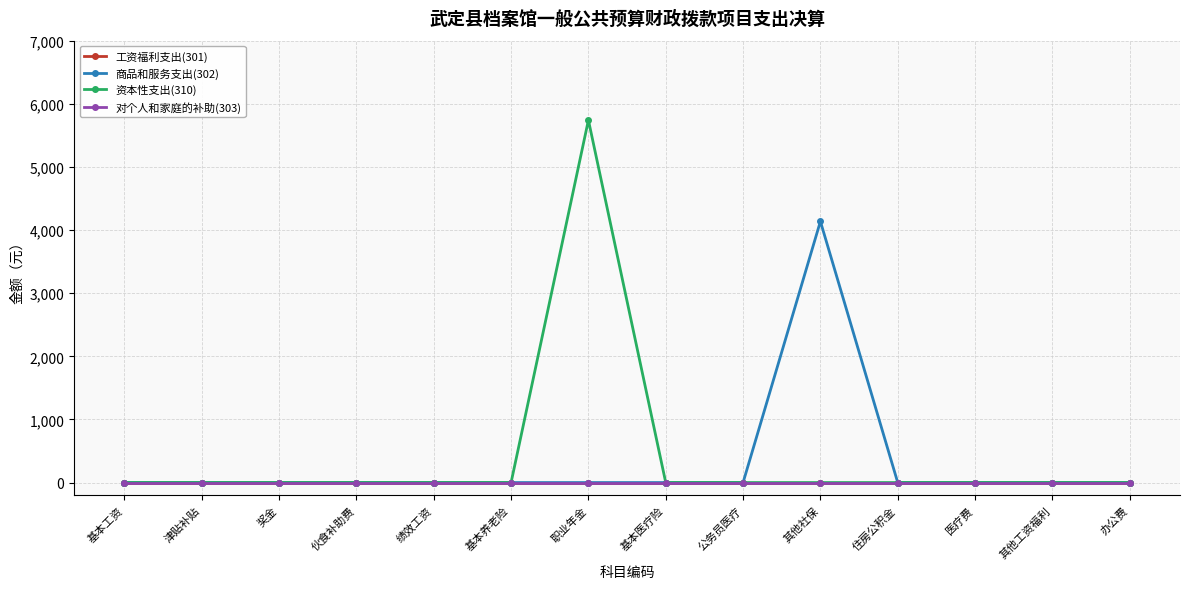

Between 住房公积金 and 医疗费, which series saw the biggest shift?

工资福利支出(301)